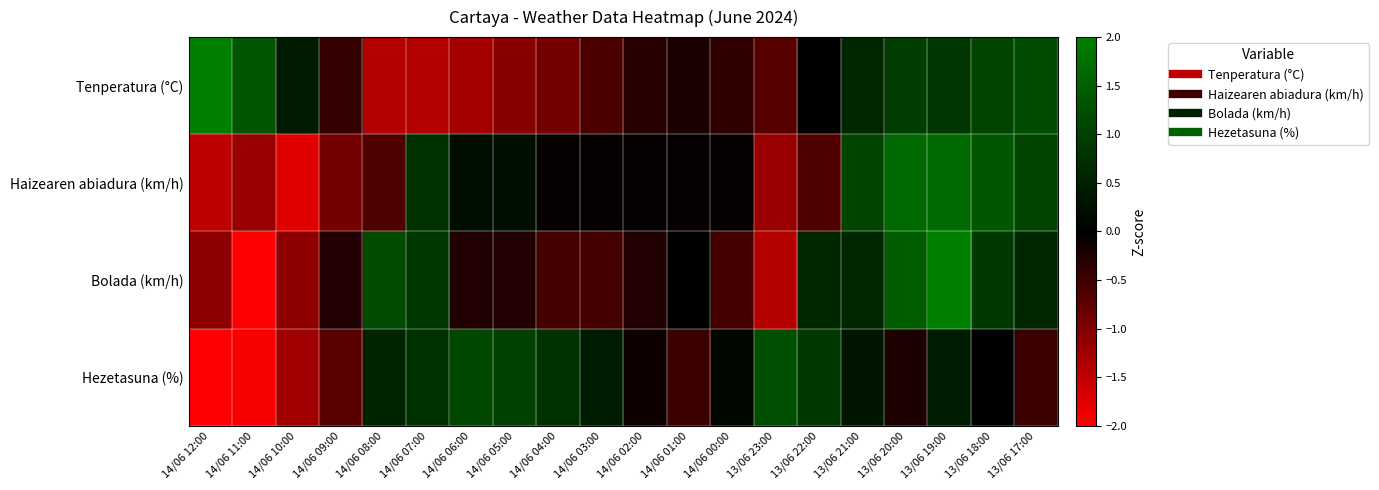

At which category does the chart reach its minimum across all series?

14/06 12:00